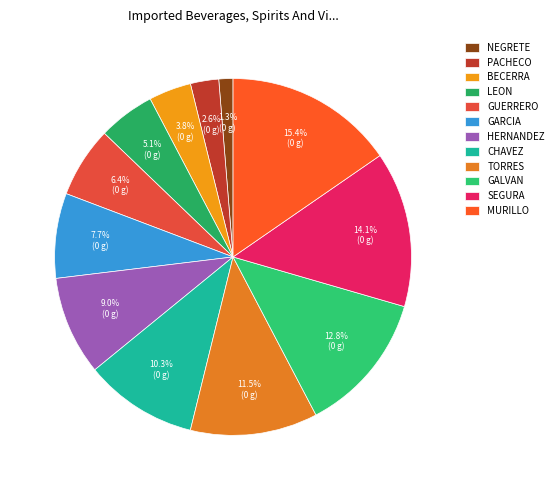

Does CHAVEZ account for over 50% of the chart?

No